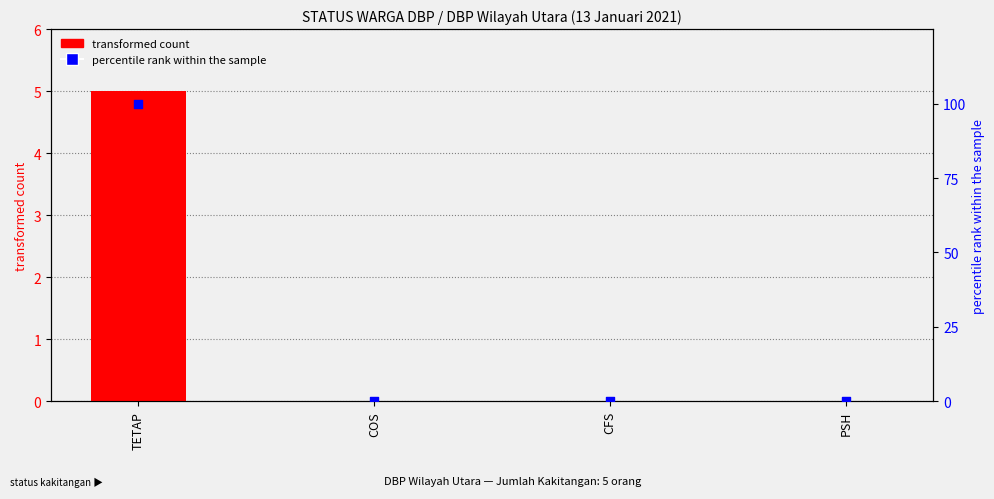

Is the value of transformed count at TETAP greater than the value of percentile rank within the sample at CFS?

Yes